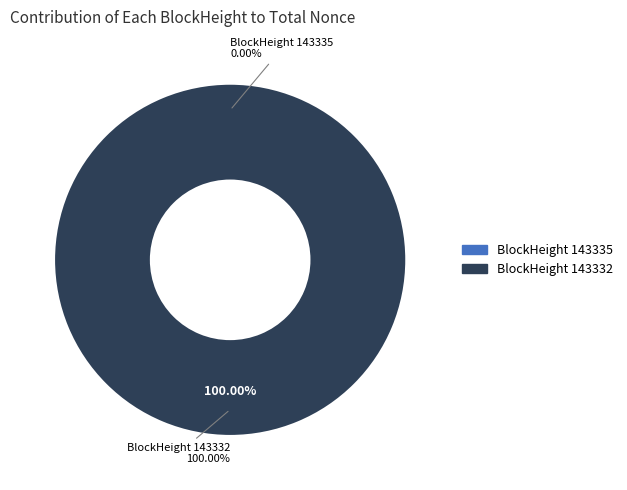

Count the number of slices in the pie.

2